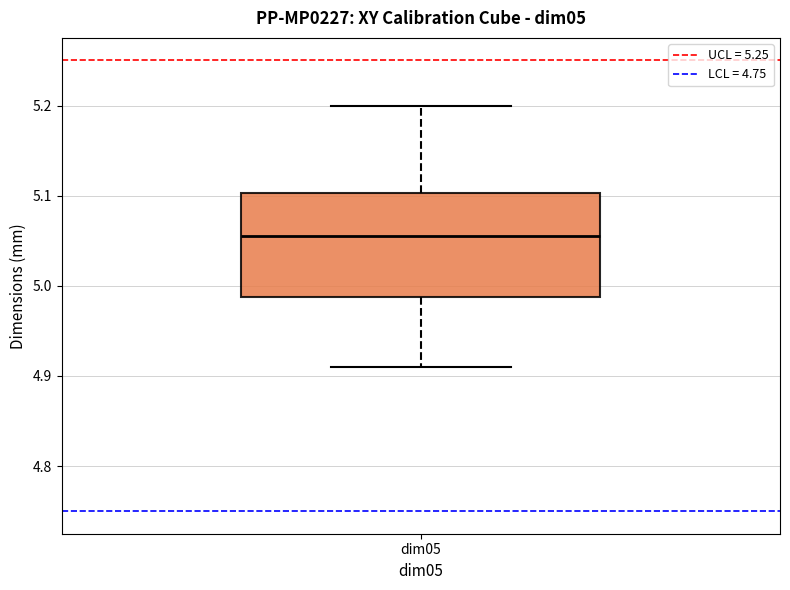

Where is the lower edge of the box for dim05 on the y-axis? The values are not printed on the chart, so give them approximately, as read against the axis.

4.99